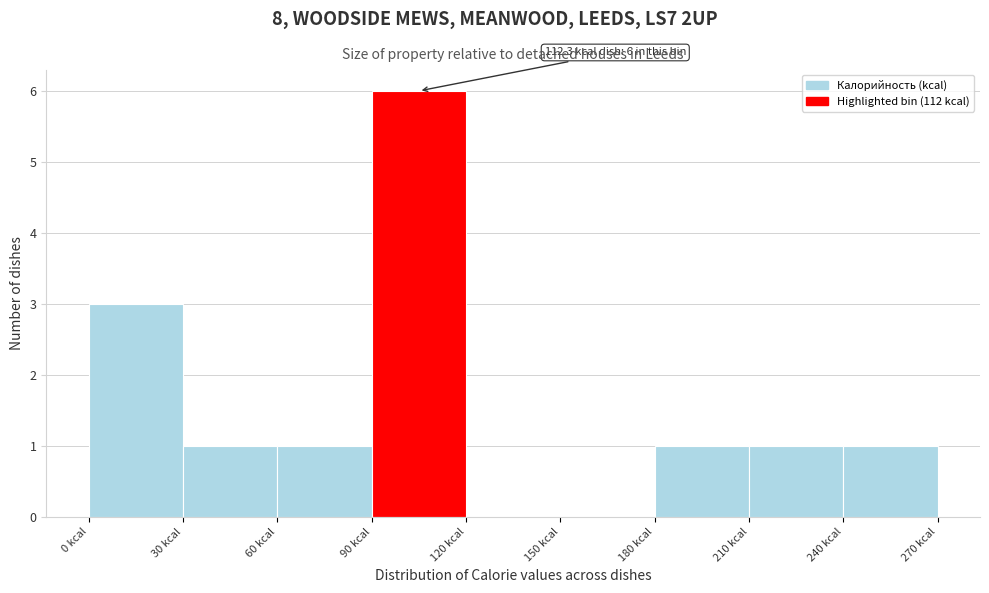

Over which range of the x-axis is the bar tallest?

90 to 120